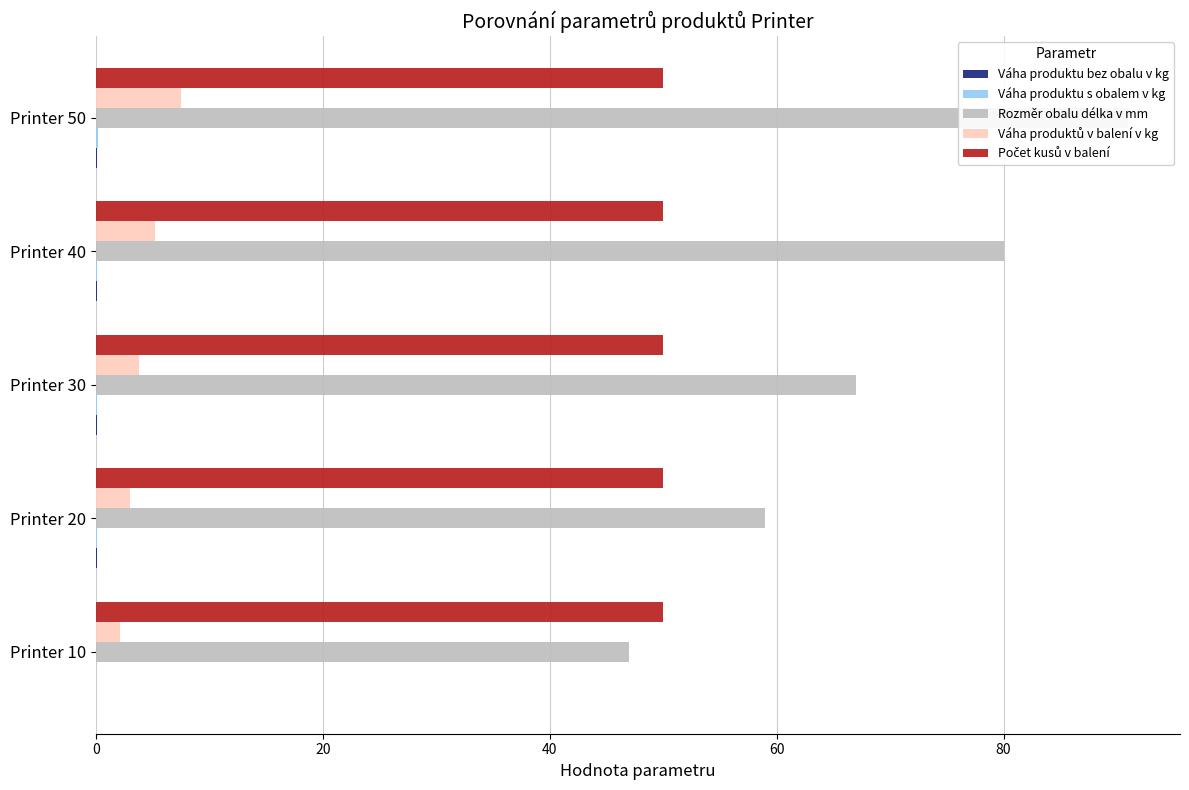

True or false: Rozměr obalu délka v mm has a value of 23.8 at Printer 30.

False